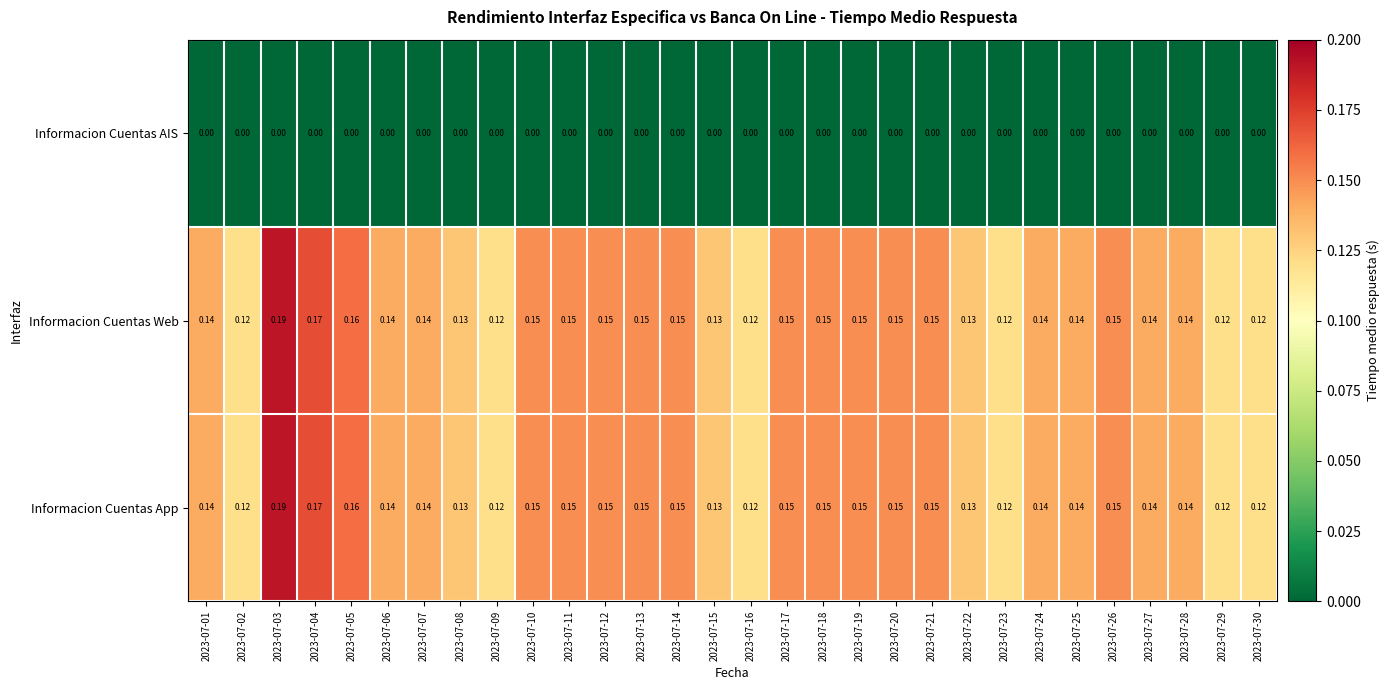

Count the number of categories in the chart.

30